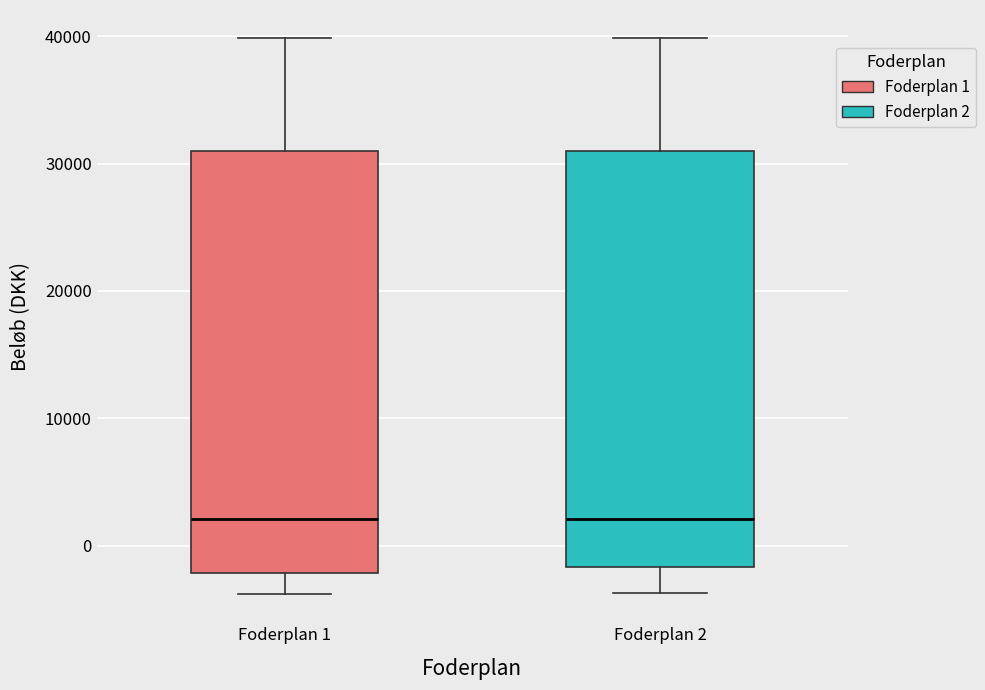

Reading left to right, read every box against the y-axis: the position of its median line, the range the box covers, and the ends of its whiskers. The values are not printed on the chart, so give them approximately, as read against the axis.

Foderplan 1: median 2000, box -2000 to 31000, whiskers -4000 to 40000
Foderplan 2: median 2000, box -2000 to 31000, whiskers -4000 to 40000